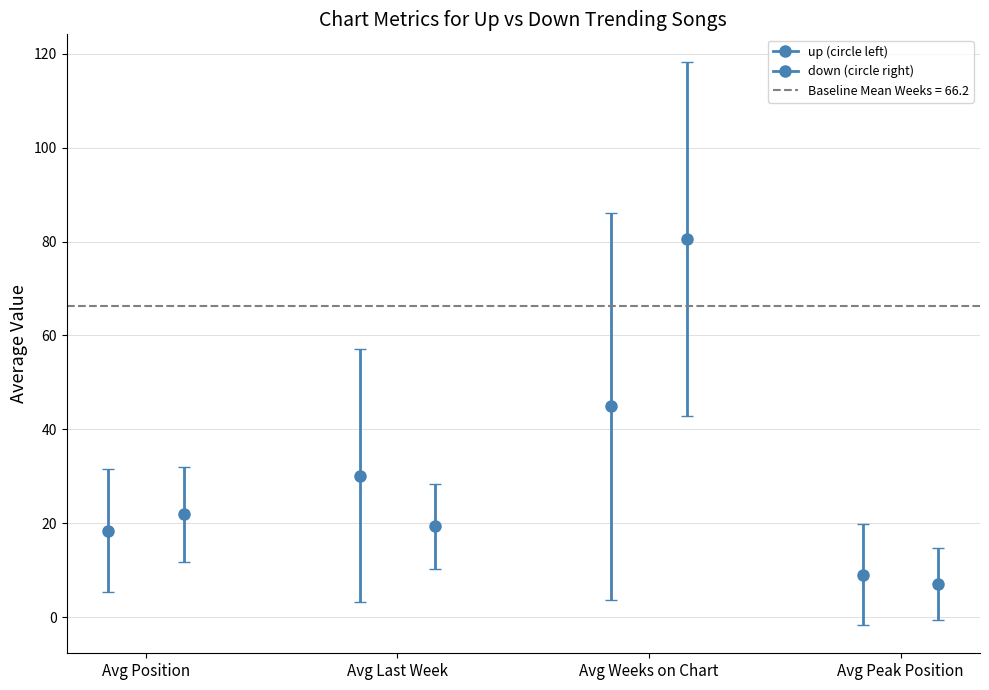

How many bars are there in total?

8